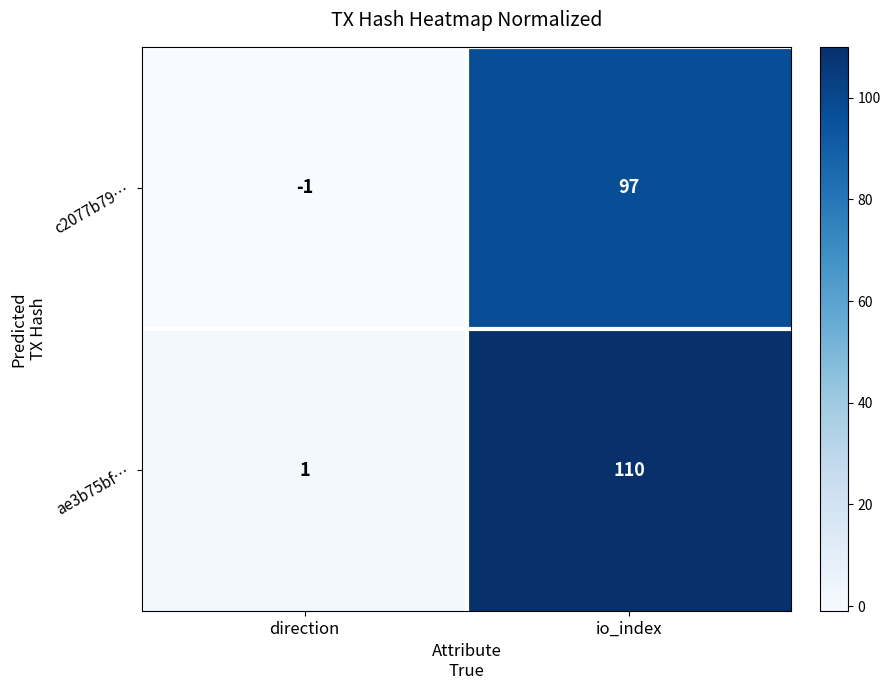

Reading right to left, list all the values displayed in this chart.

c2077b79…: io_index=97	direction=-1
ae3b75bf…: io_index=110	direction=1